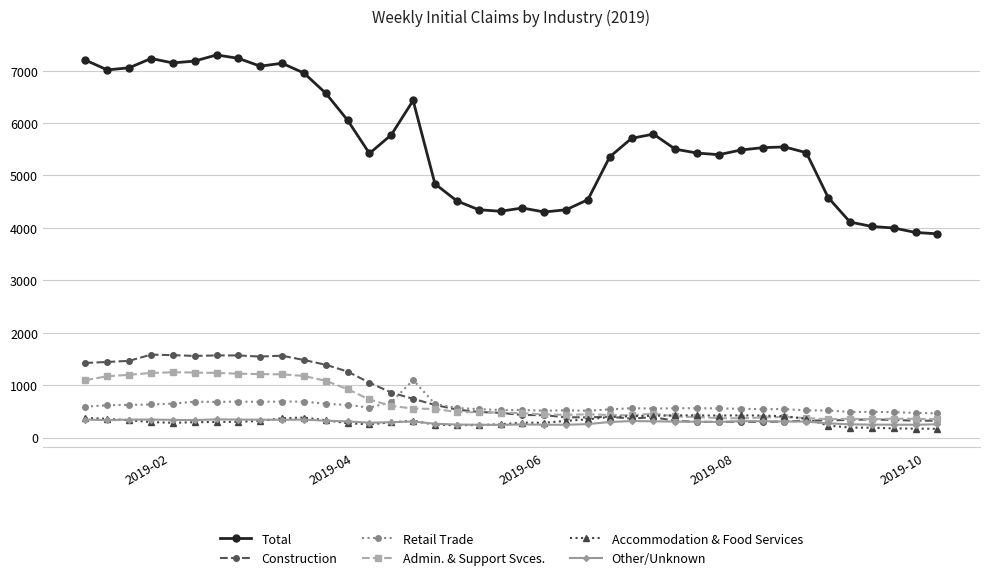

True or false: Accommodation & Food Services has more than 2 points higher than both neighbors.

True